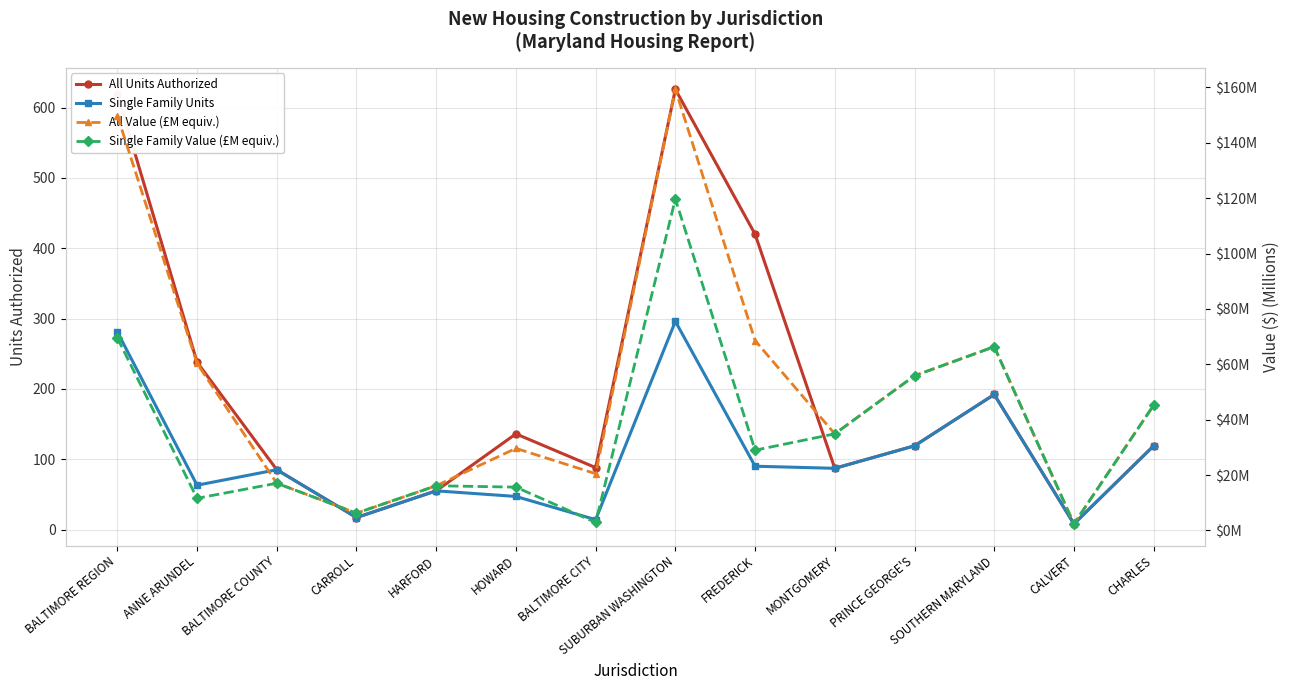

What is the spread (max minus min) of values at SUBURBAN WASHINGTON?

506.3